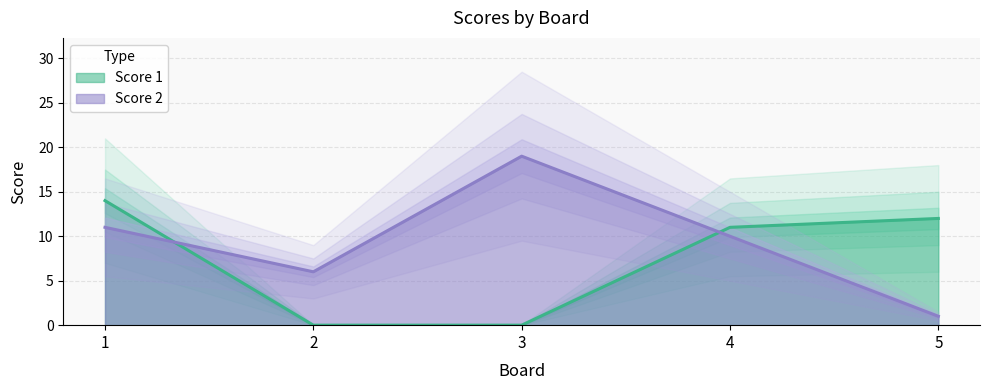

How many times do Score 2 and Score 1 cross each other?

2